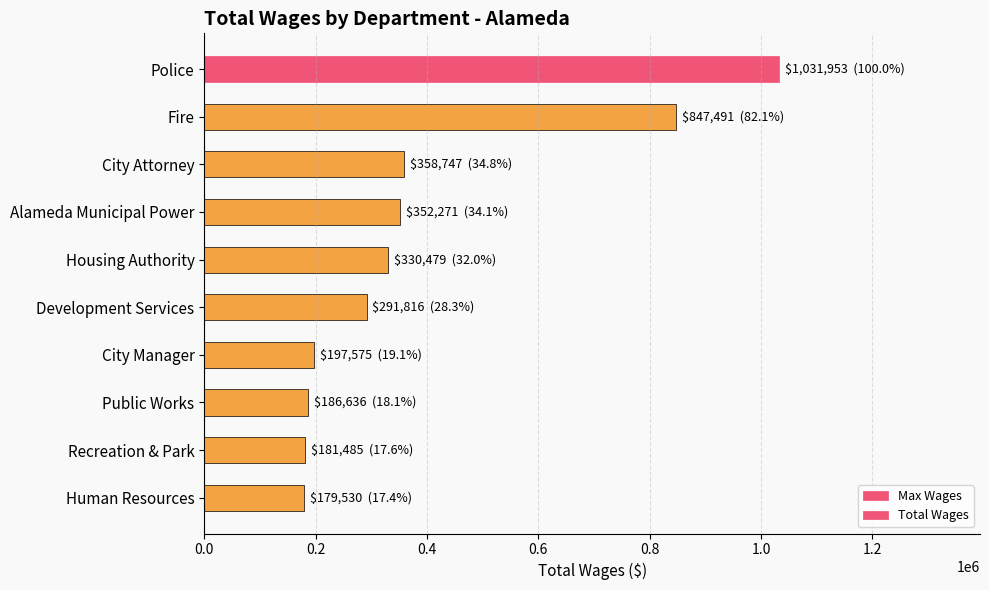

What is the smallest value displayed?

179530